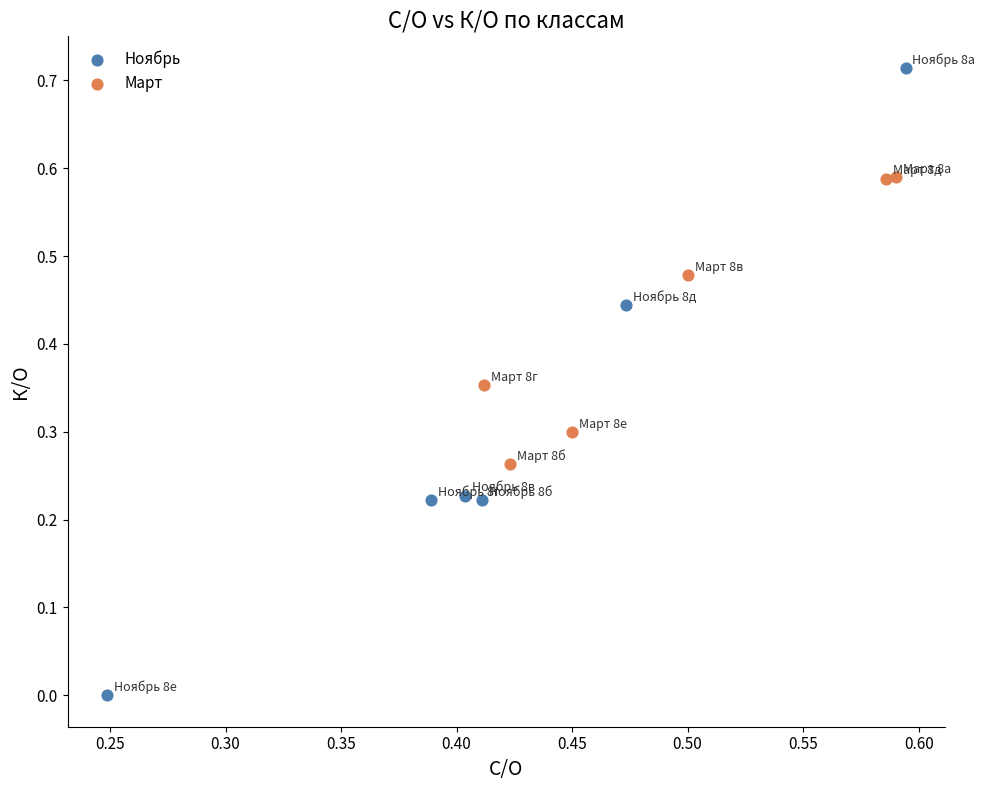

Which series contains the lowest Y value?

Ноябрь